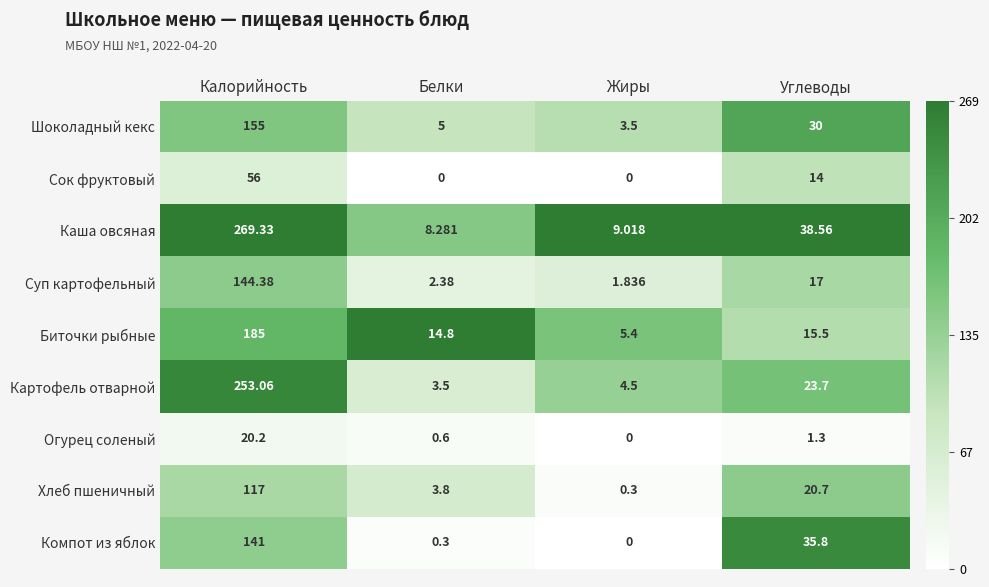

At which label does Компот из яблок first exceed 35?

Калорийность